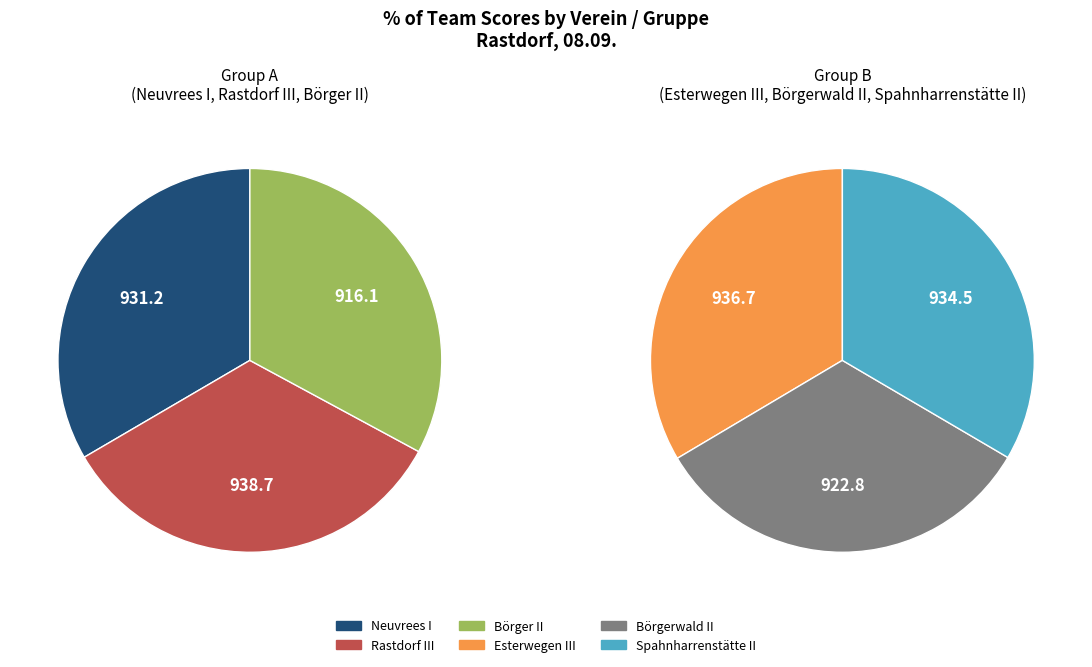

Between Esterwegen III and Börger II, which is larger?

Esterwegen III